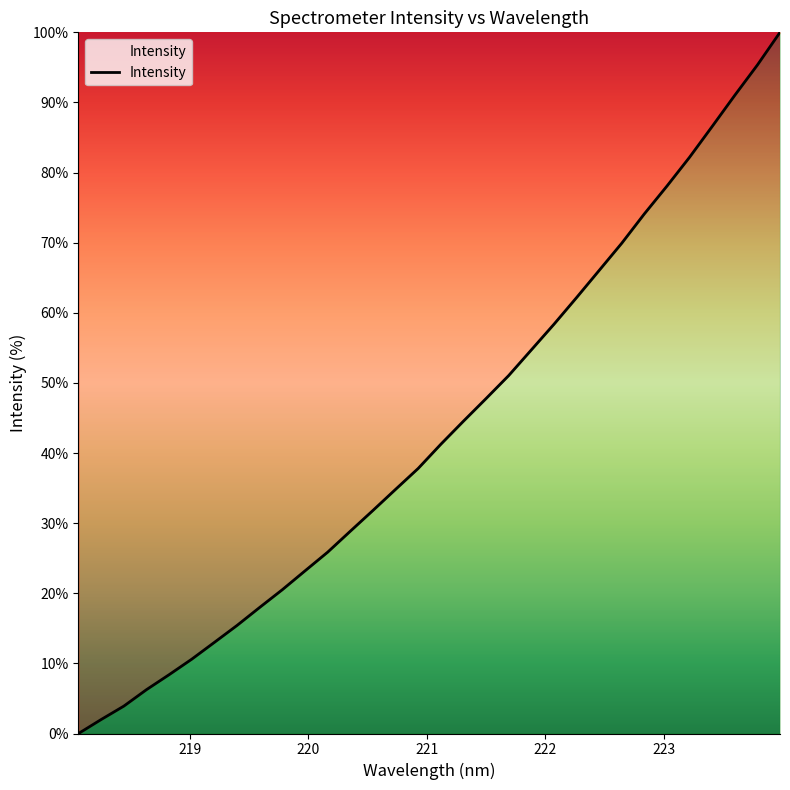

What is the difference between the maximum and minimum values?

100.0